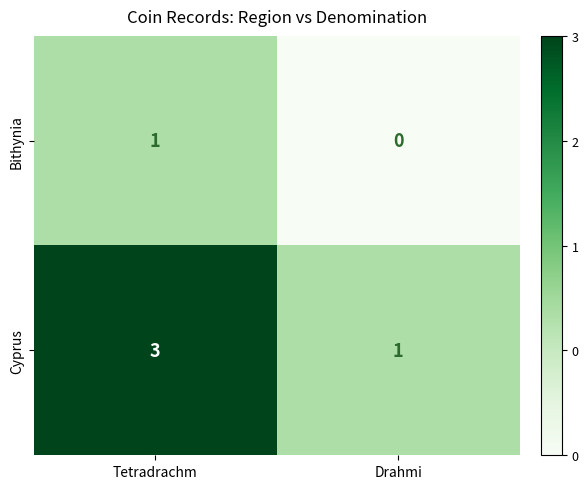

Reading left to right, extract all data points from this chart.

Bithynia: Tetradrachm=1	Drahmi=0
Cyprus: Tetradrachm=3	Drahmi=1